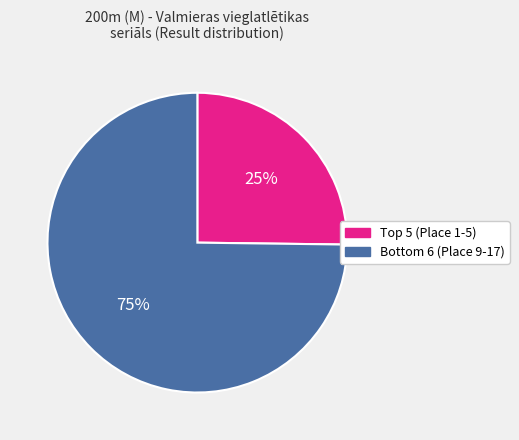

To the nearest percent, what is the average slice percentage?

50%